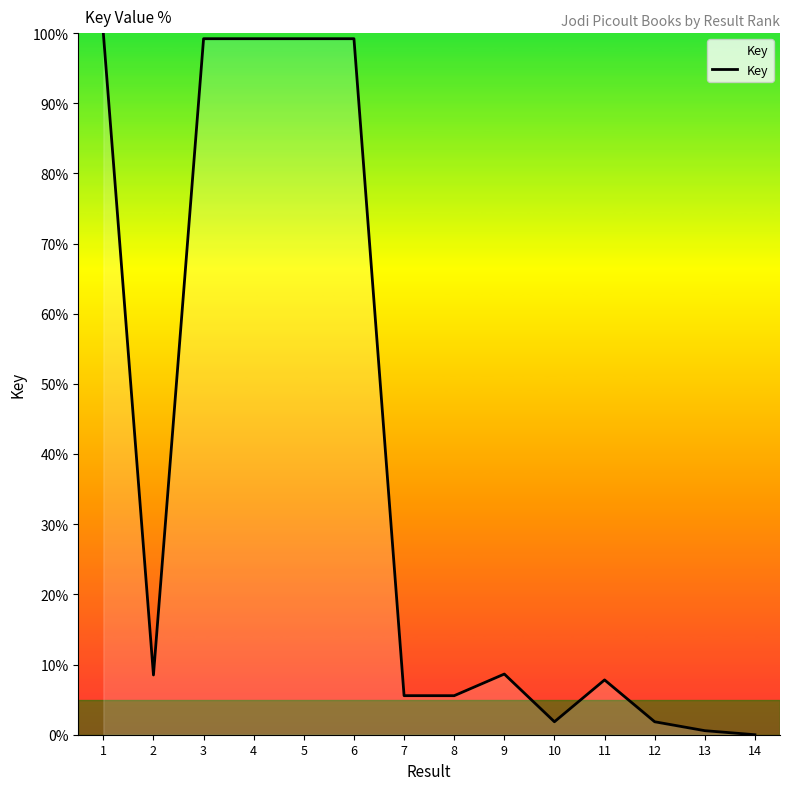

How many positive values are there?

13